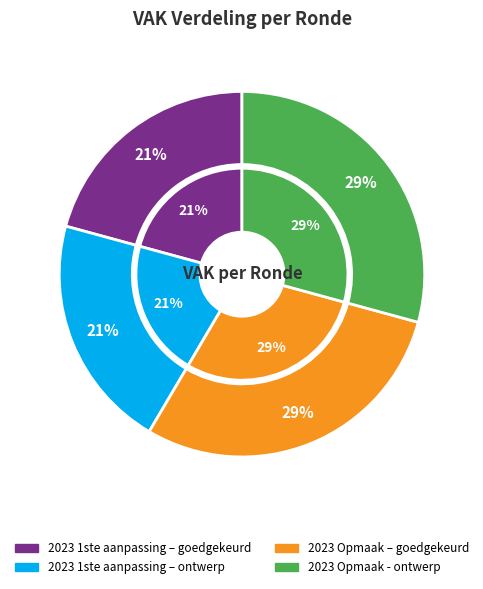

Approximately how many times larger is the value at 2023 1ste aanpassing – ontwerp compared to 2023 Opmaak - ontwerp?

0.7